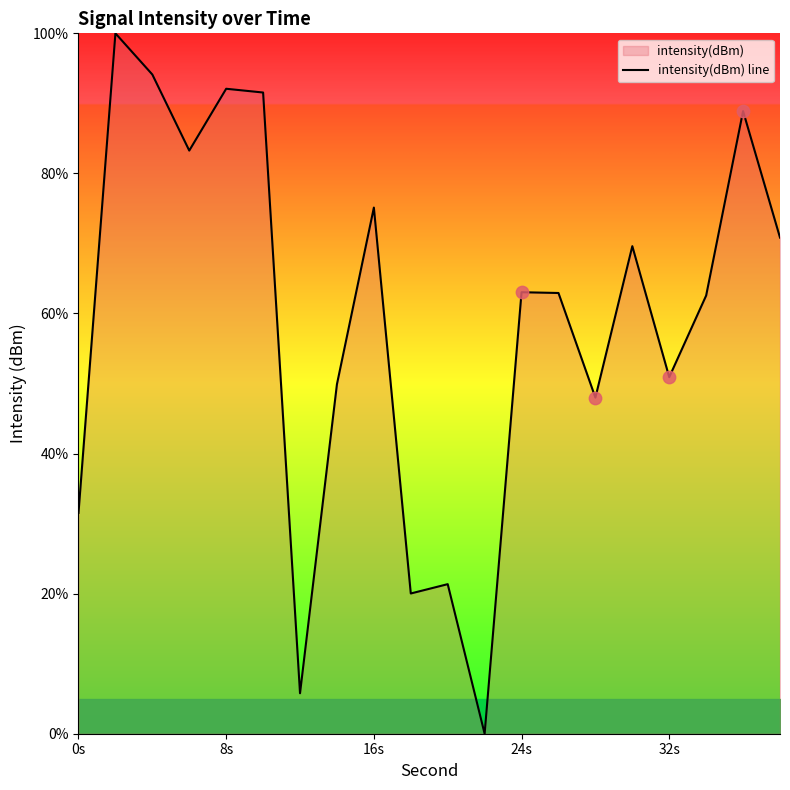

What is the difference between the maximum and minimum values?

100.0